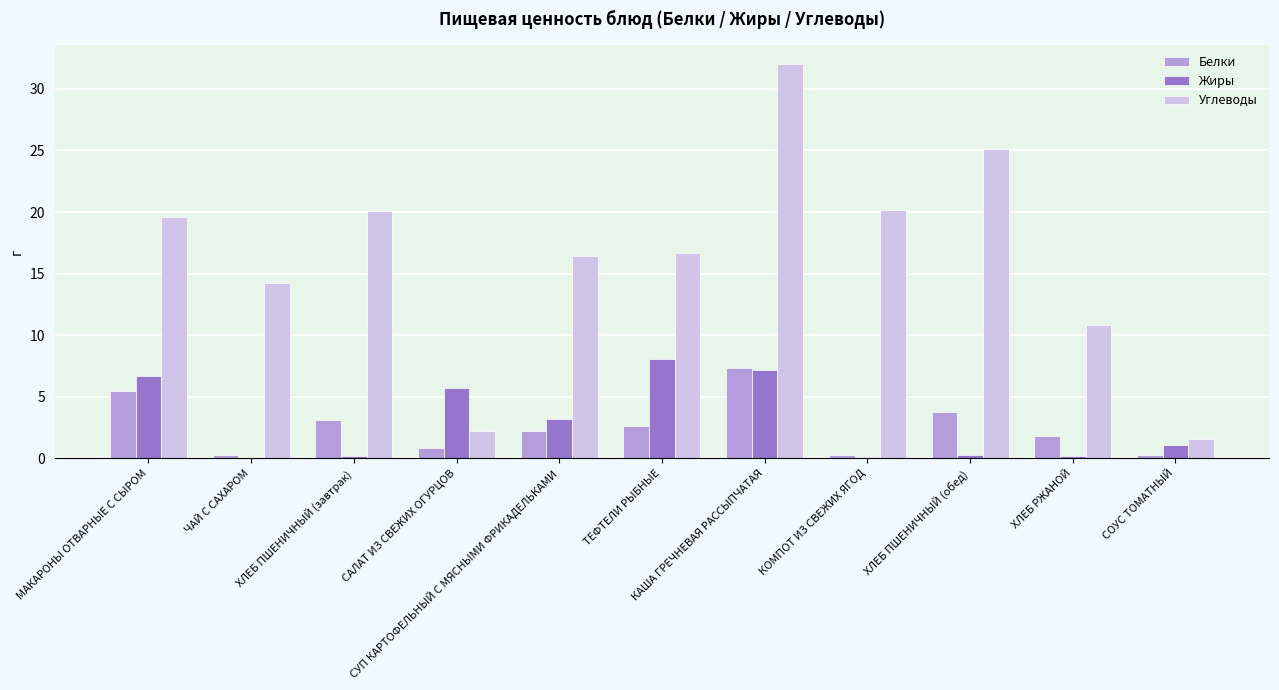

Read the Белки value at МАКАРОНЫ ОТВАРНЫЕ С СЫРОМ.

5.5